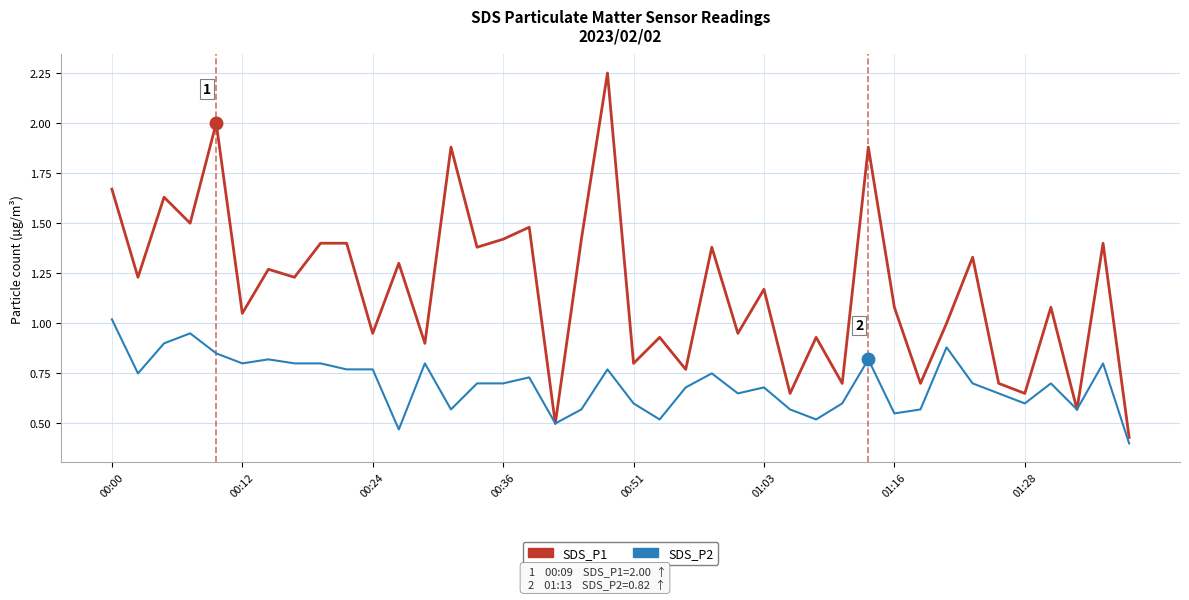

Which series has the widest spread of values?

SDS_P1